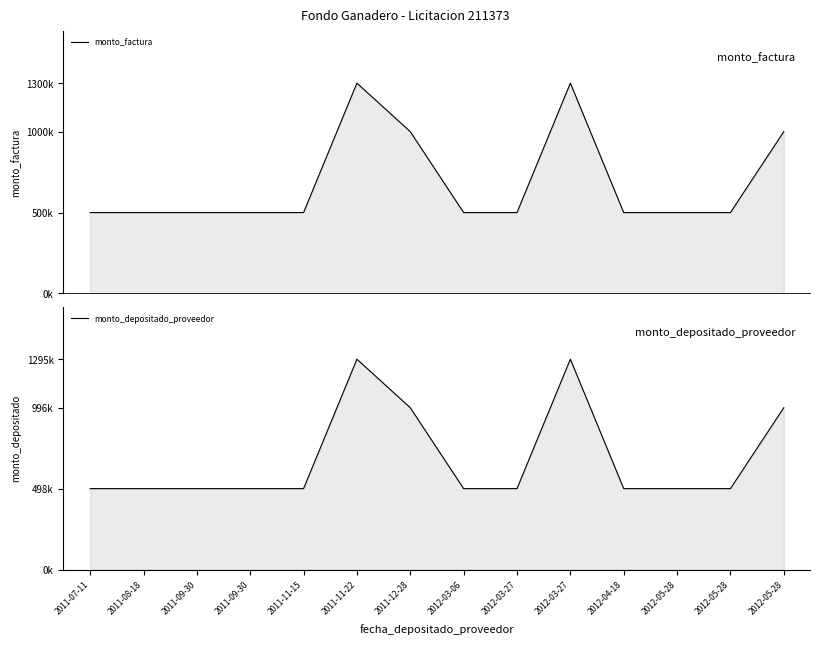

True or false: monto_depositado_proveedor has a value of 498182 at 2012-05-28.

True